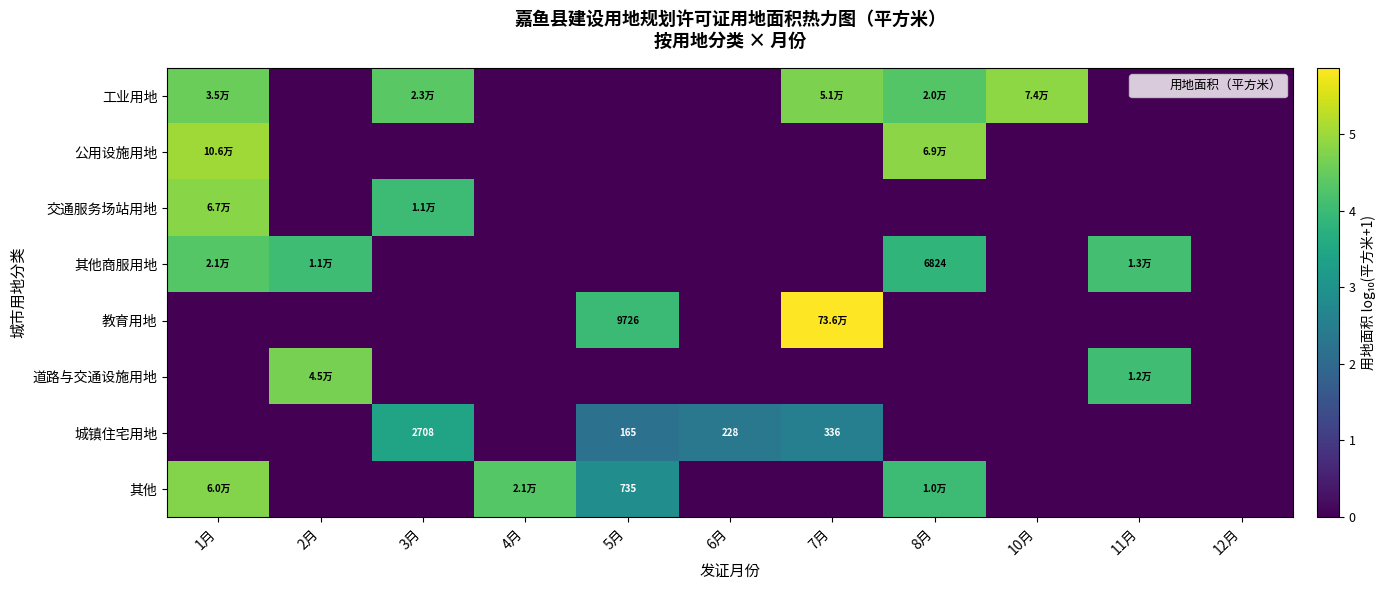

What is the total value across all series at 10月?

4.9